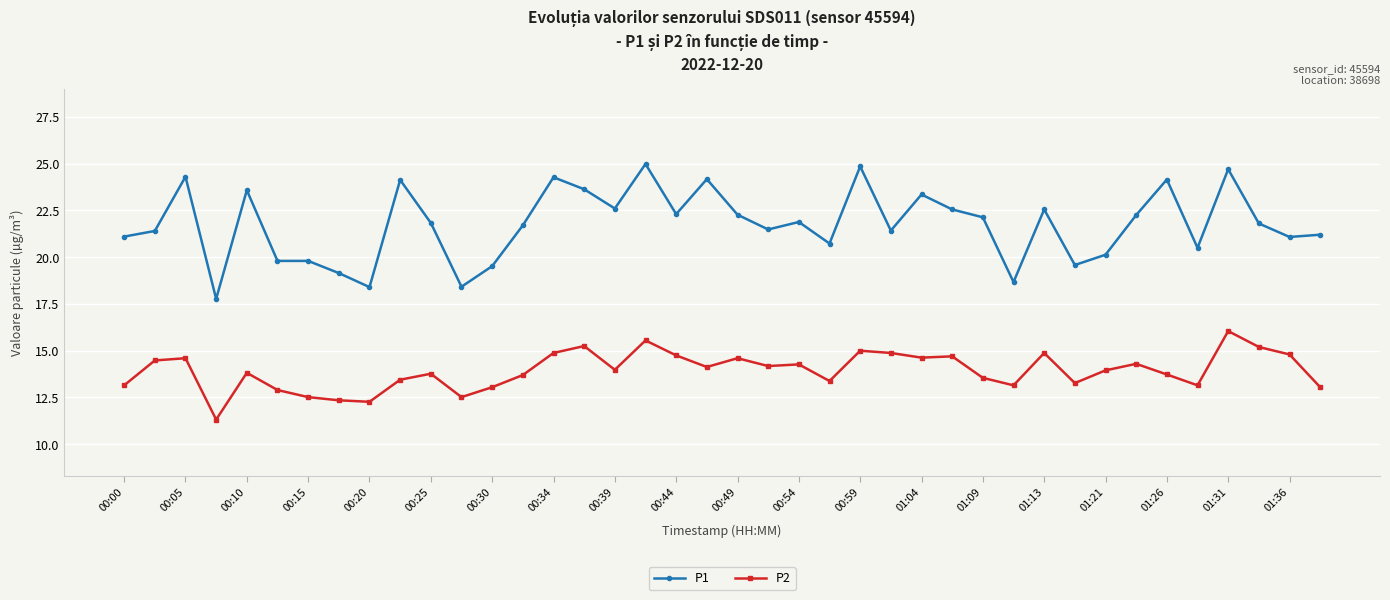

Rank the series by their average value, from lowest to highest.

P2, P1